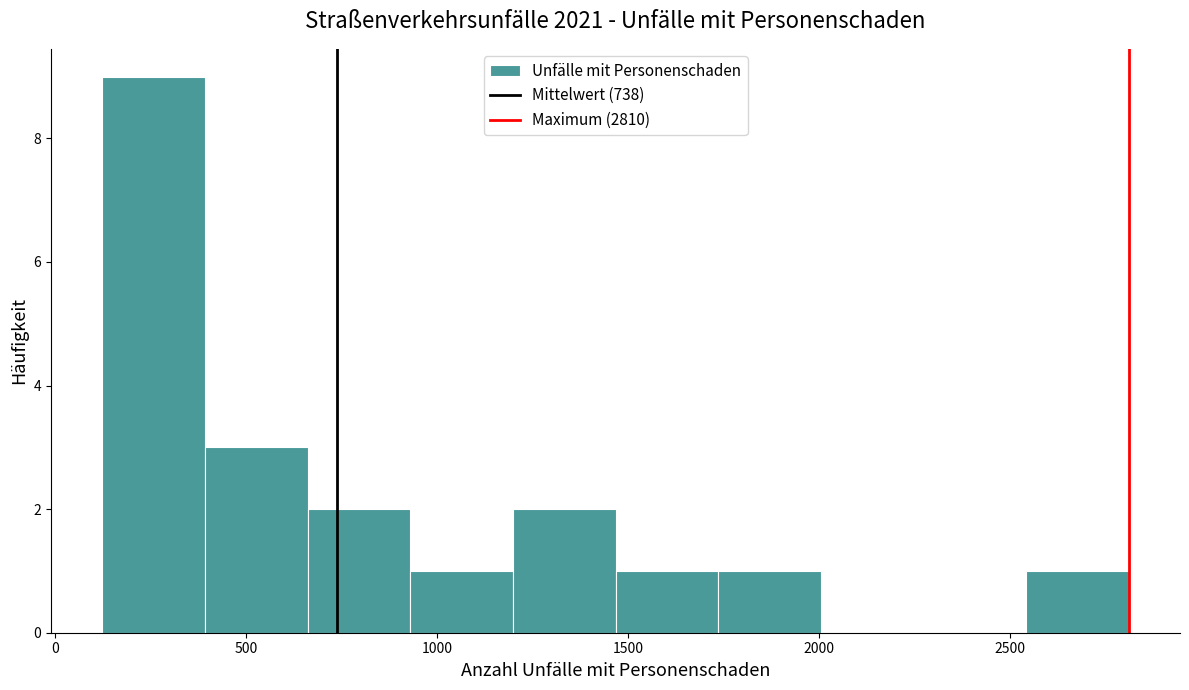

Reading left to right, transcribe this chart: for each bar, give the range it covers on the x-axis and its height. Neither the bar edges nor the heights are printed on the chart, so give them approximately, as read against the axes.

100 to 400: 9
400 to 650: 3
650 to 950: 2
950 to 1200: 1
1200 to 1450: 2
1450 to 1750: 1
1750 to 2000: 1
2000 to 2250: 0
2250 to 2550: 0
2550 to 2800: 1